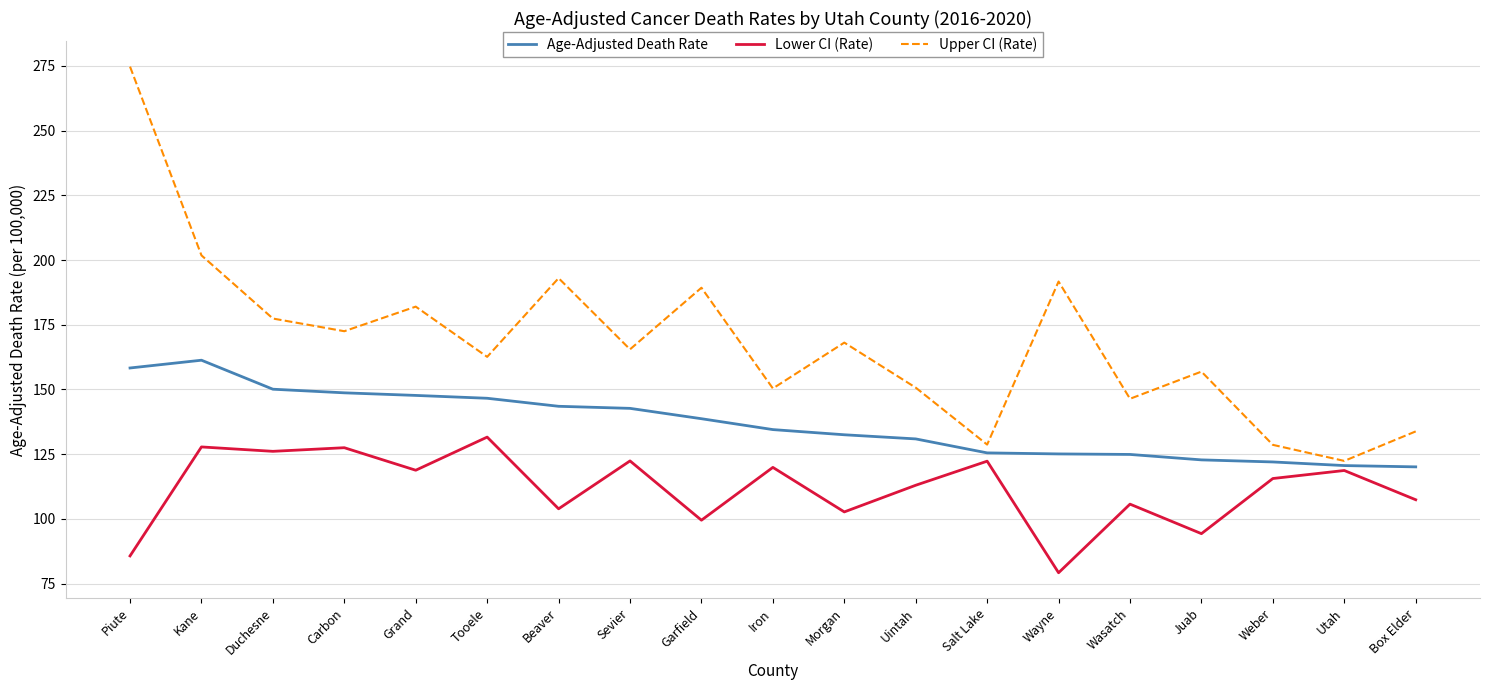

What is the maximum value shown in the chart?

274.7